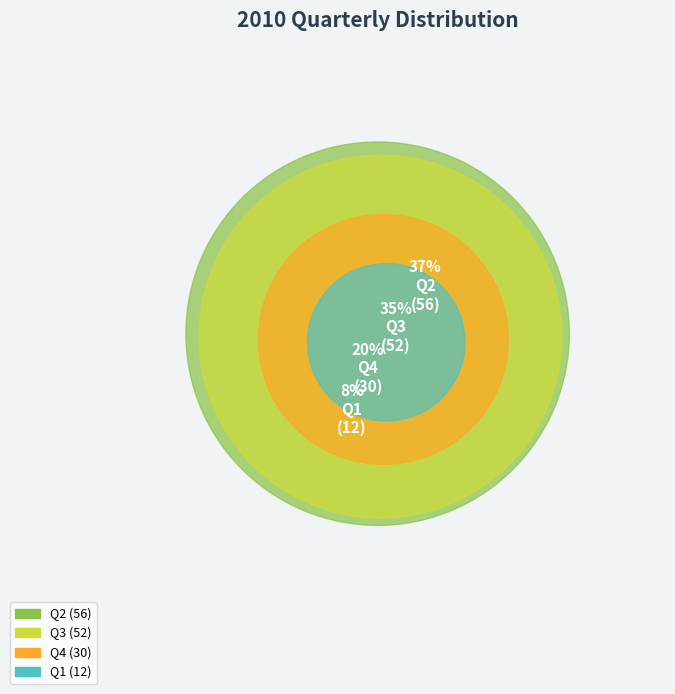

What percentage is NOT represented by Q2?

62.7%